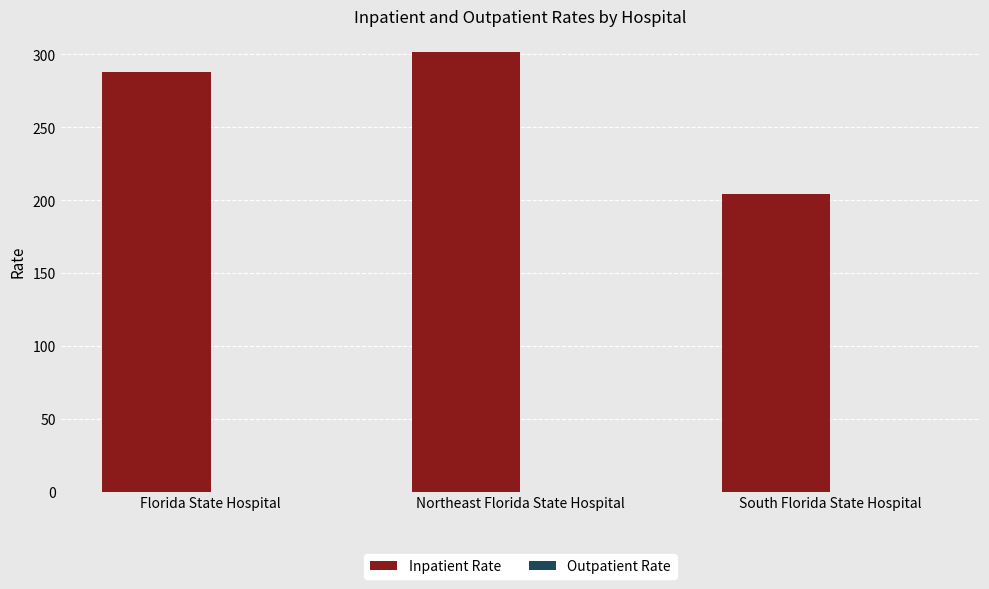

True or false: the data shows 137.2 at South Florida State Hospital.

False